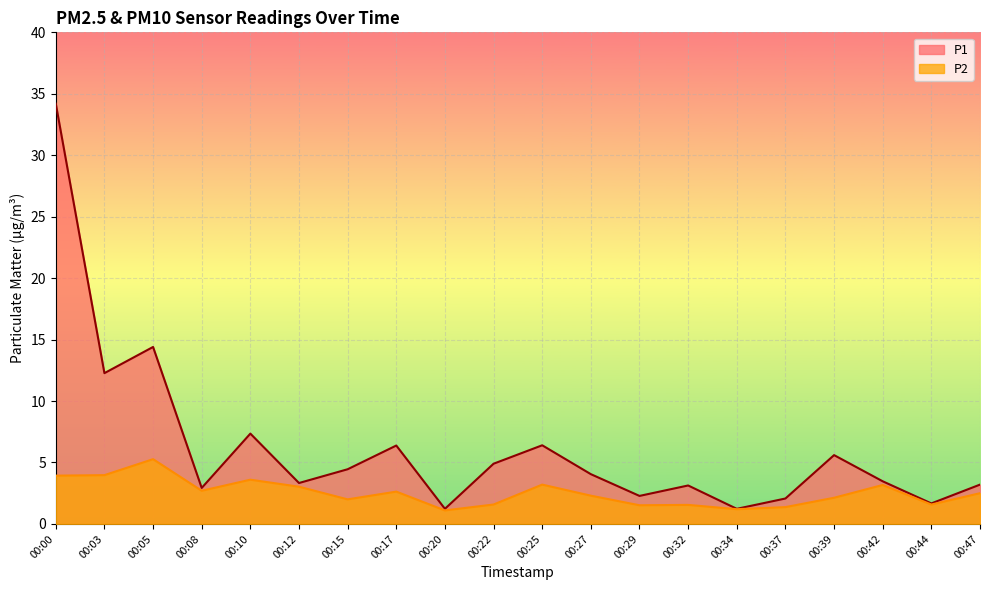

Where is P2 nearest to the value 3?

00:12